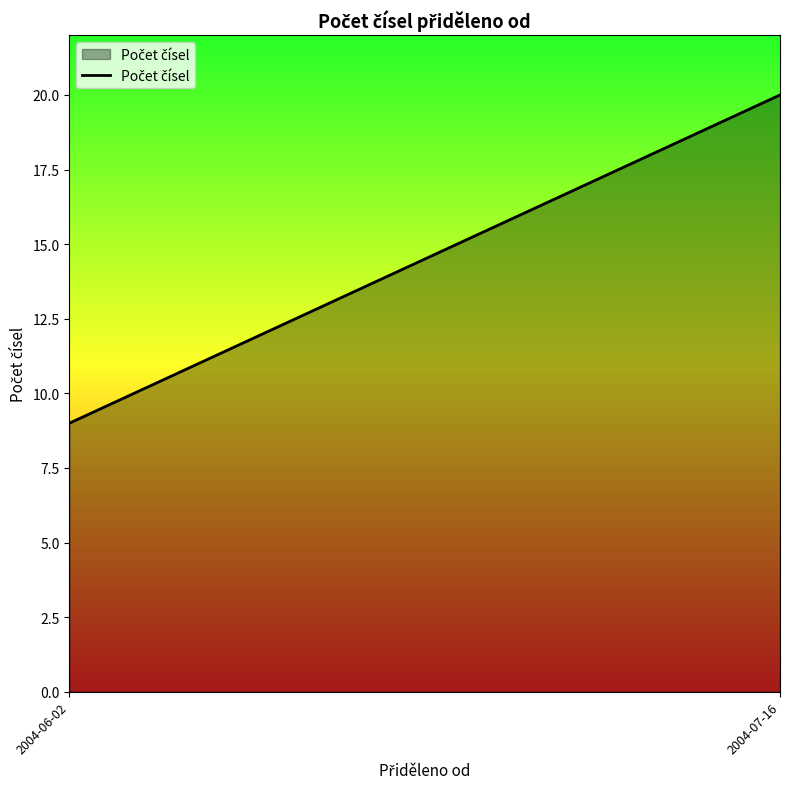

How many values are between 9 and 20?

2